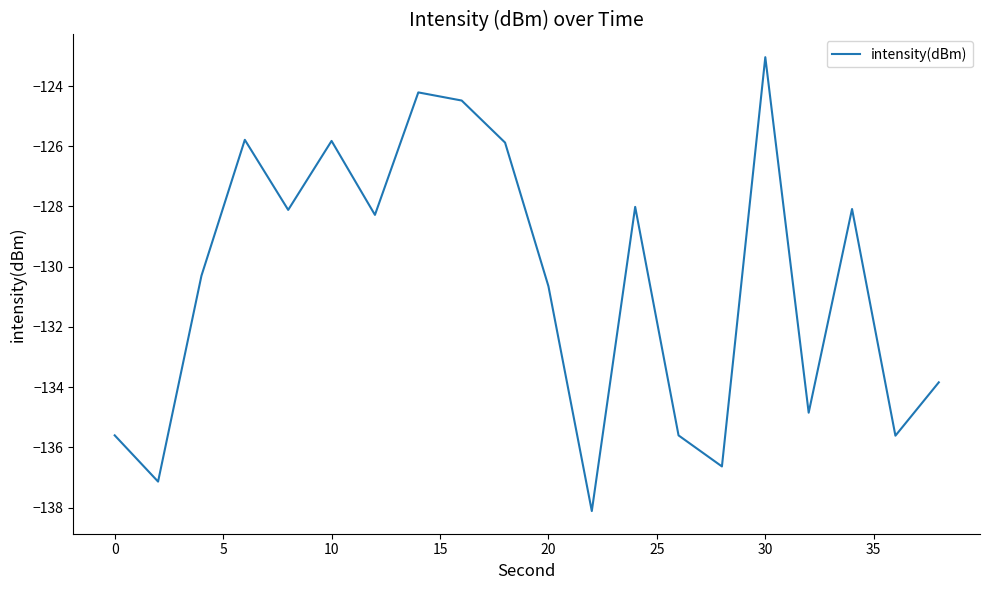

What is the sum of all values?

-2610.1